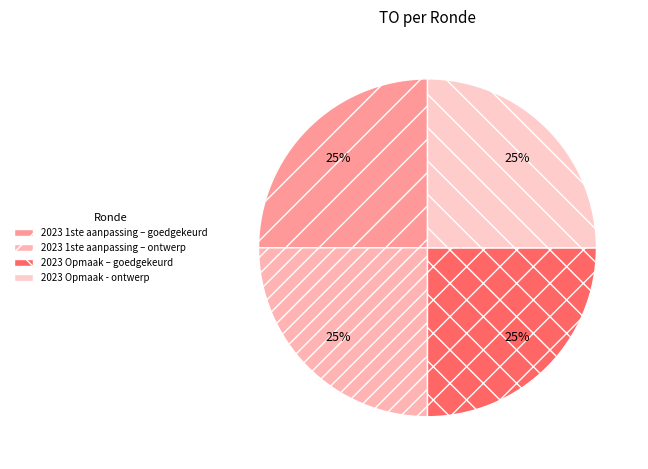

How many segments does this pie chart have?

4